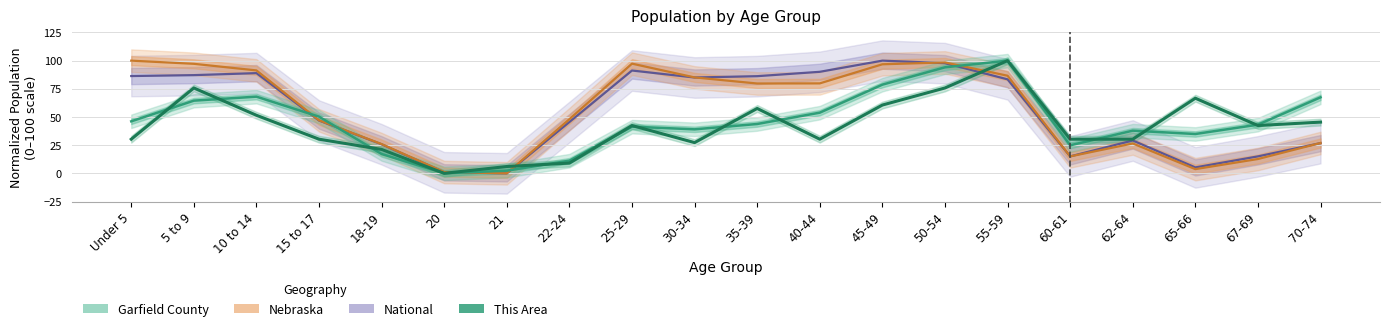

Which label corresponds to the largest value in the chart?

55-59